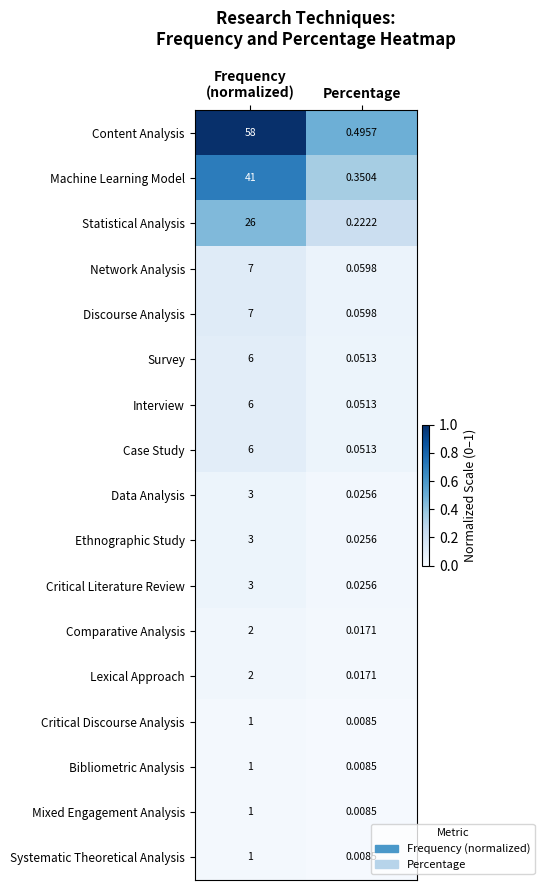

Which series has the largest total across all categories?

Content Analysis